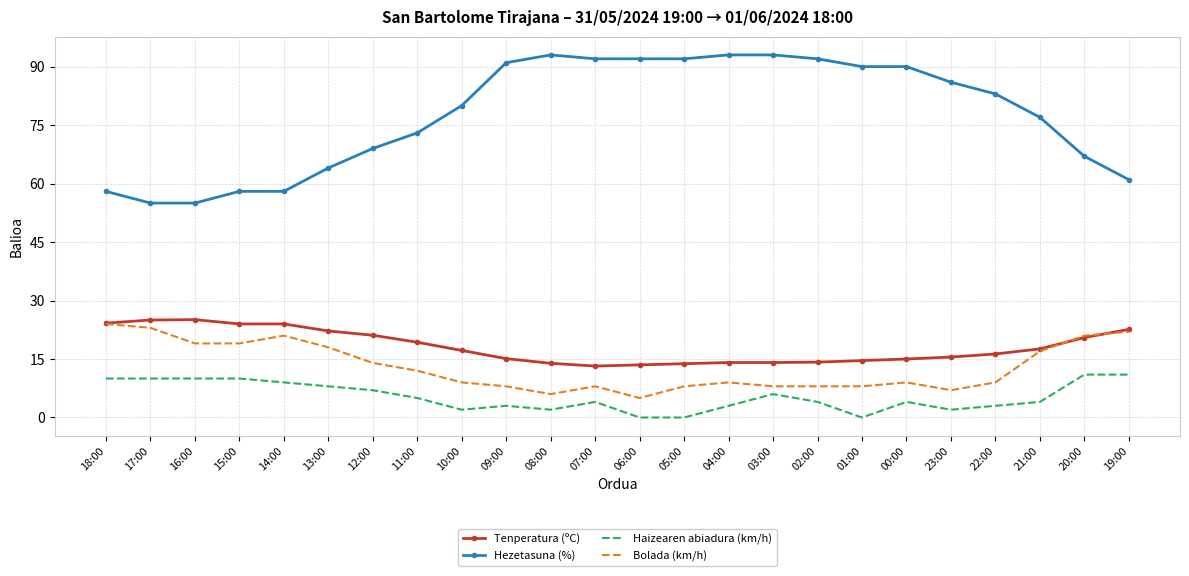

Is it true that Tenperatura (ºC) equals 10.0 at 01:00?

False